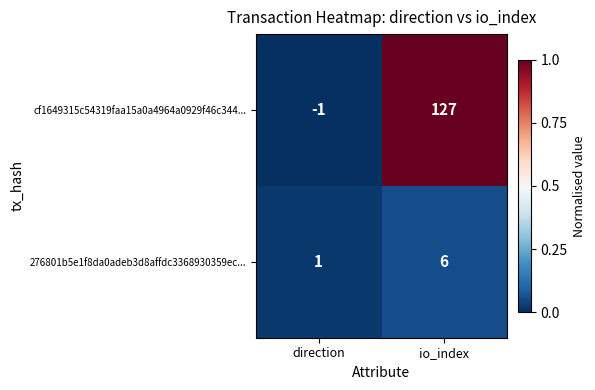

At which label is cf1649315c54319faa15a0a4964a0929f46c344... closest to 63?

direction